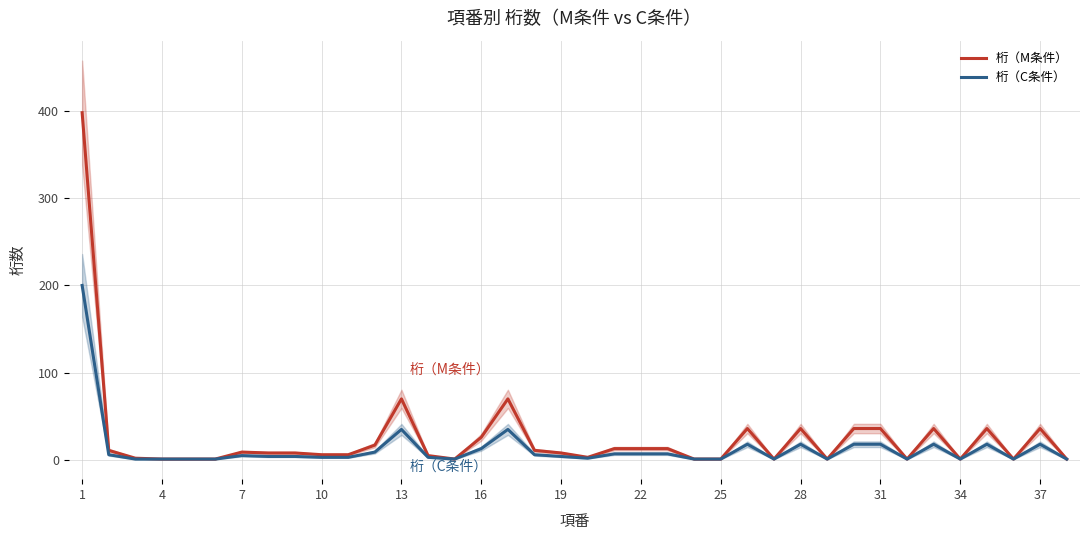

What is the total value across all series at 34?

26